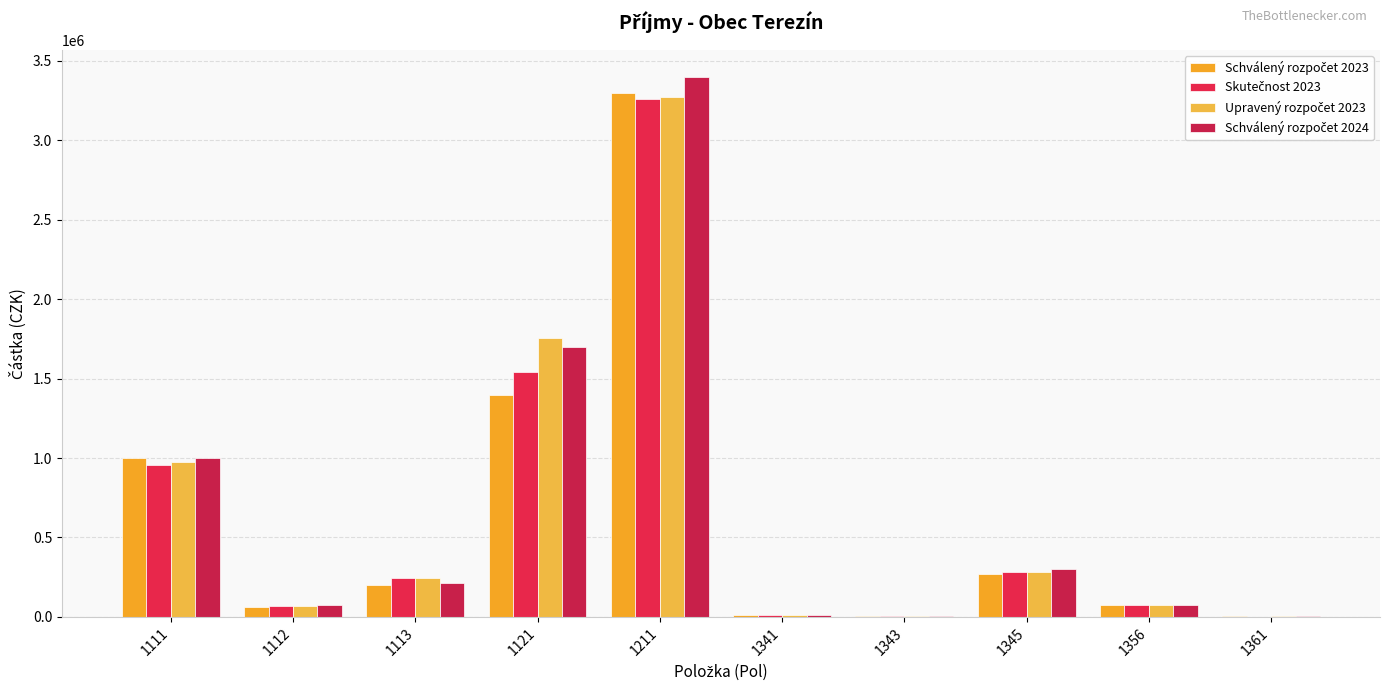

Are the bars horizontal?

No